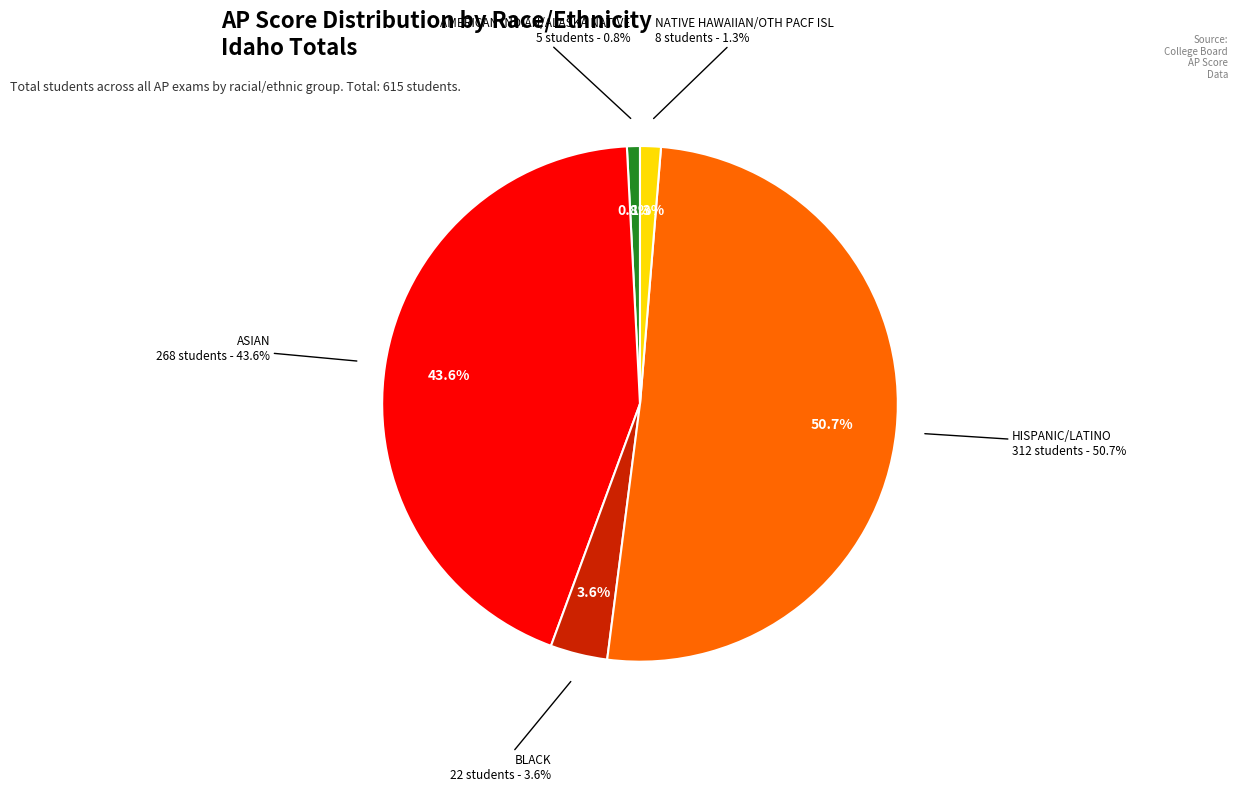

Rank the categories by value from highest to lowest.

HISPANIC/LATINO, ASIAN, BLACK, NATIVE HAWAIIAN/OTH PACF ISL, AMERICAN INDIAN/ALASKA NATIVE